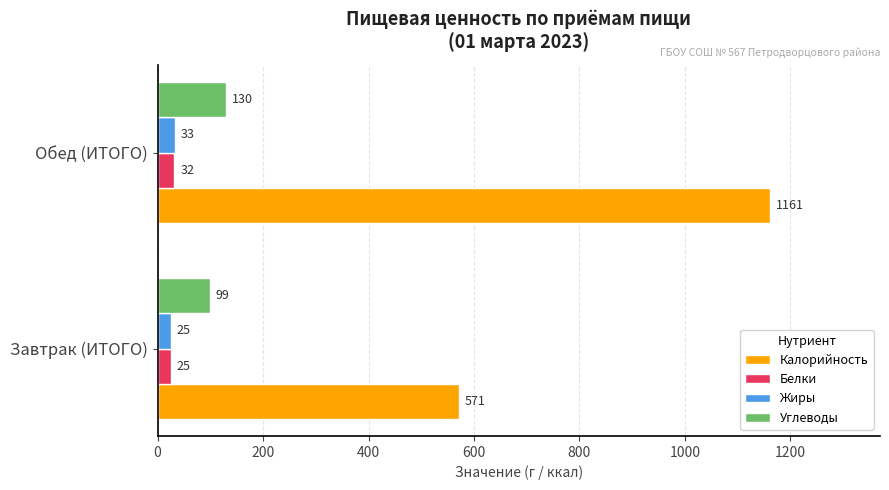

What is the sum of the Жиры values at Завтрак (ИТОГО) and Обед (ИТОГО)?

58